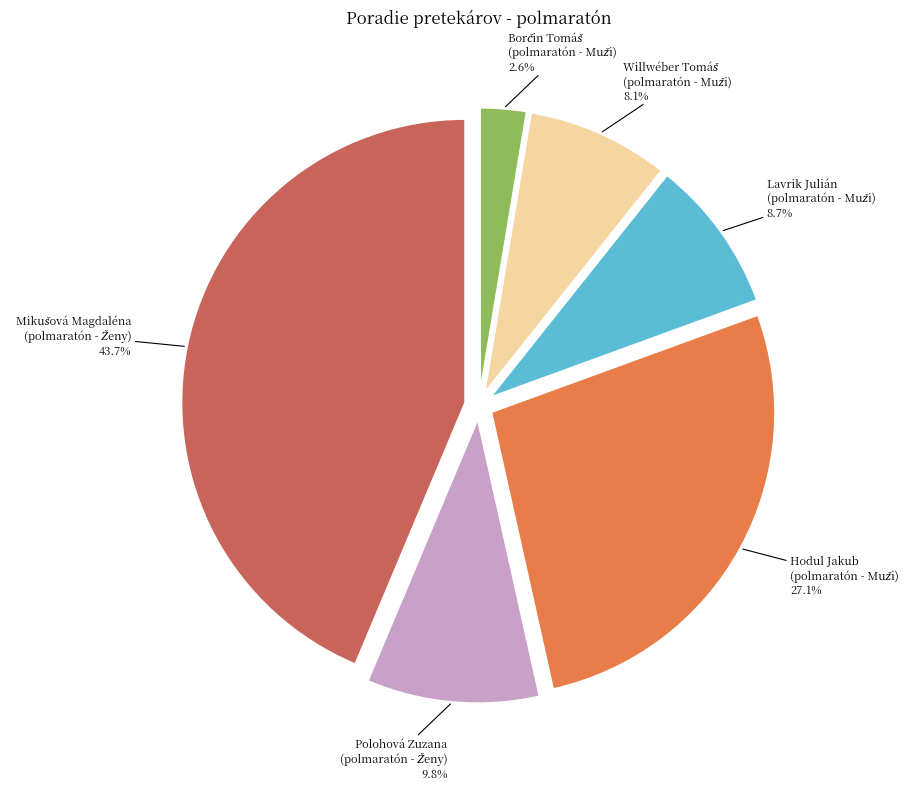

How many slices are in this pie chart?

6